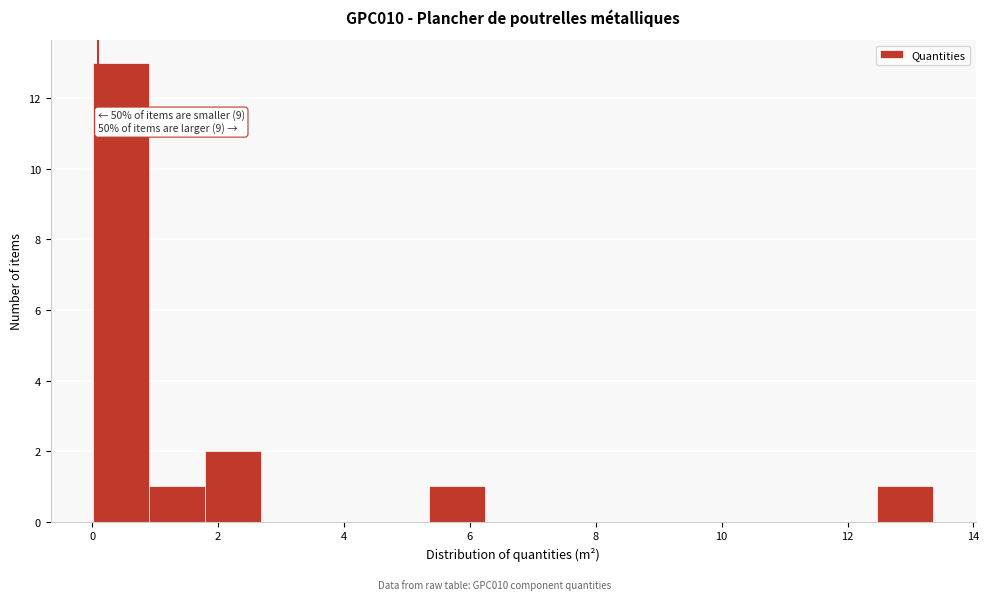

Which range on the x-axis has the tallest bar?

0.0 to 1.0